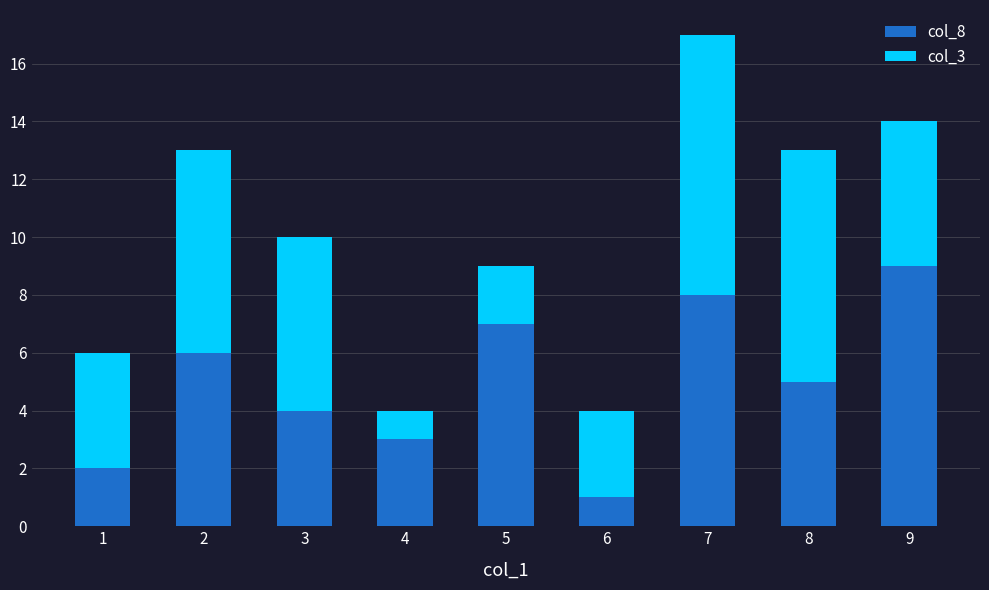

At which category is the sum across all series the highest?

7